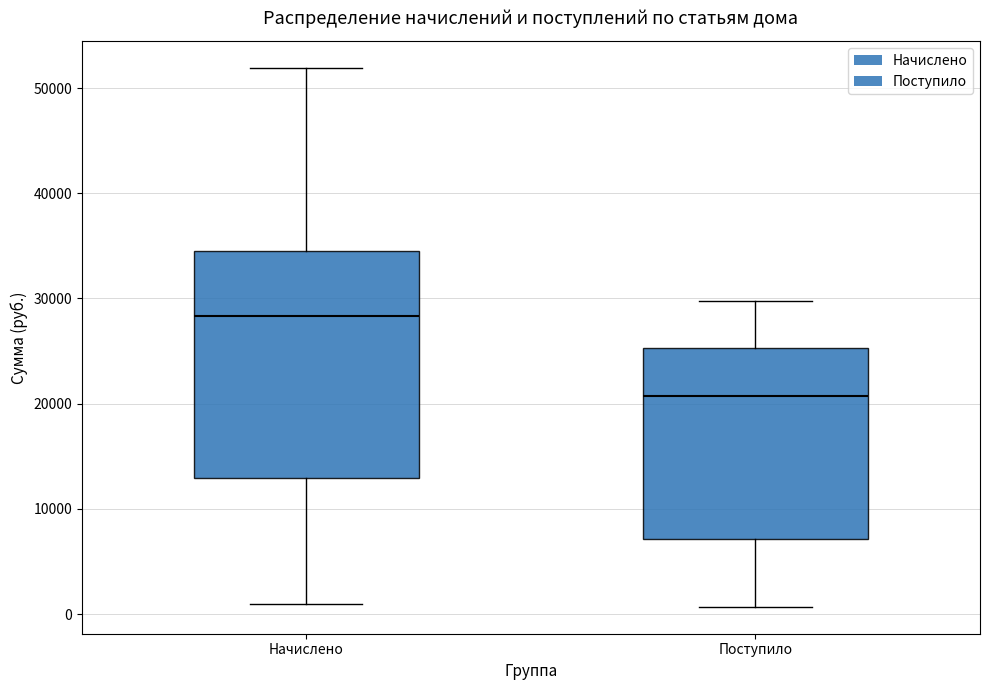

Reading left to right, transcribe this box plot: for each box, give where its median line is, the range the box spans, and where its two whiskers end, as read against the y-axis. The values are not printed on the chart, so give them approximately, as read against the axis.

Начислено: median 28000, box 13000 to 35000, whiskers 1000 to 52000
Поступило: median 21000, box 7000 to 25000, whiskers 1000 to 30000